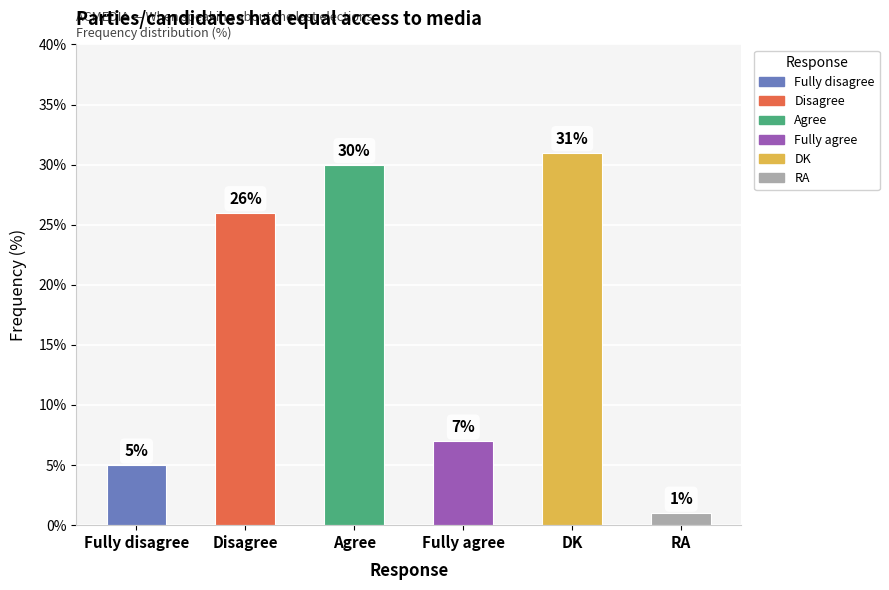

What is the ratio of the value at Fully disagree to the value at DK?

0.2